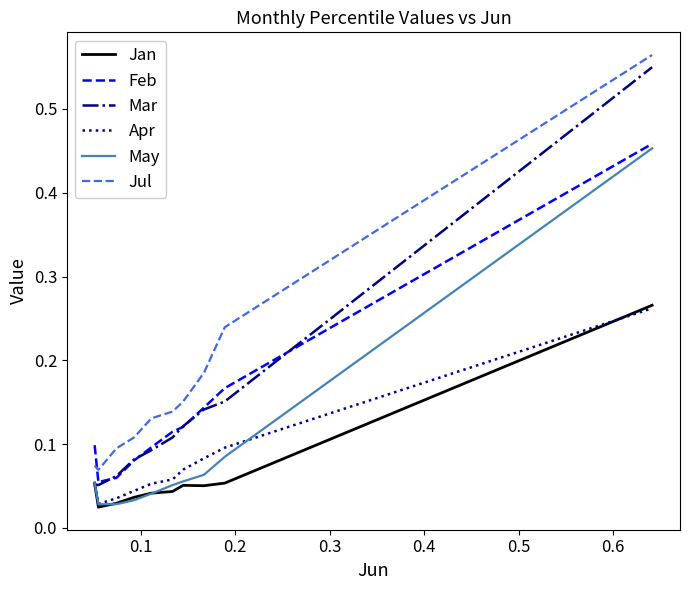

True or false: Feb and Jan intersect in this chart.

False